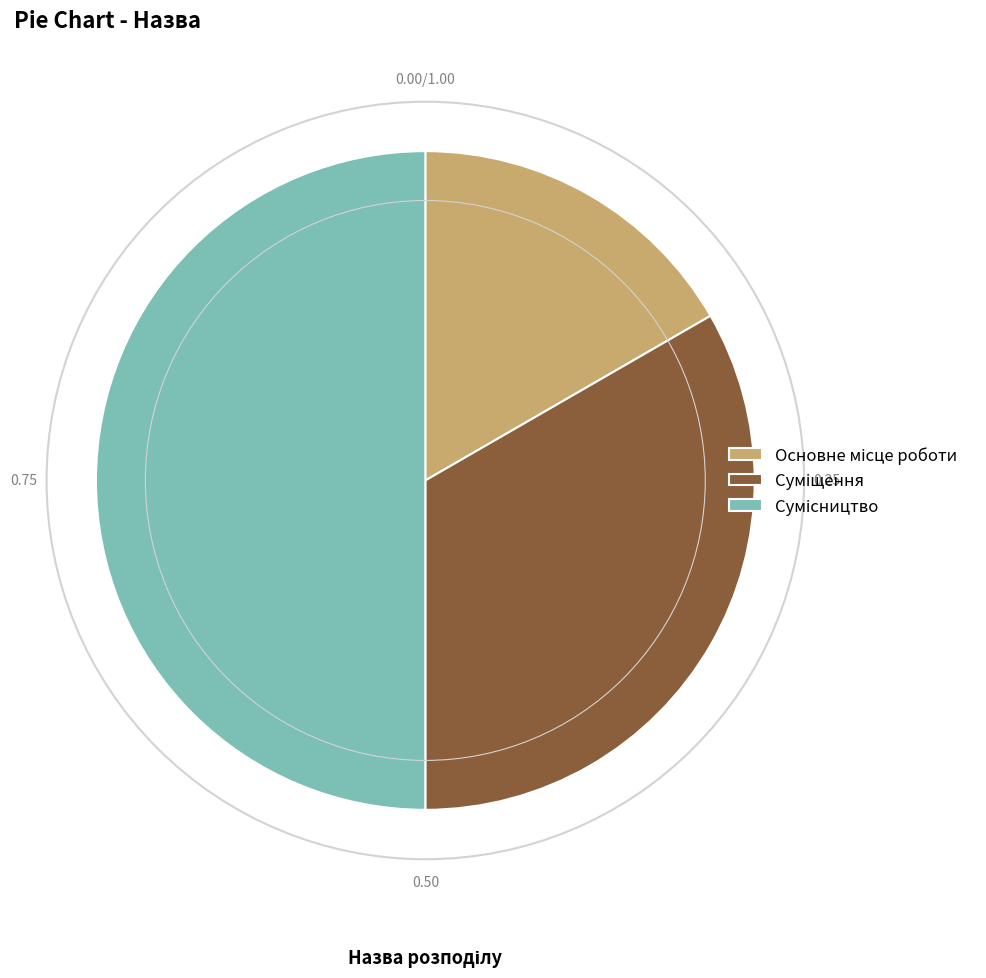

Does any single category account for the majority?

No